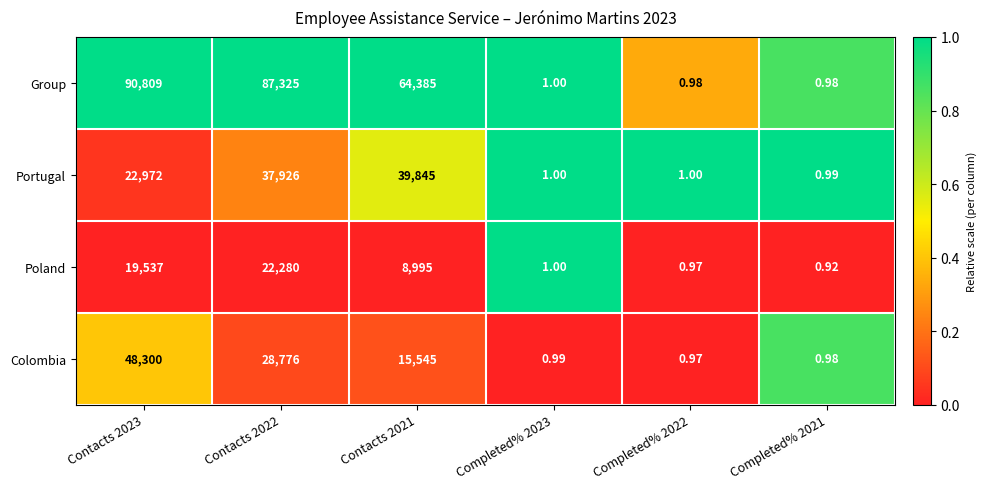

Between Contacts 2022 and Completed% 2021, which series saw the biggest shift?

Group